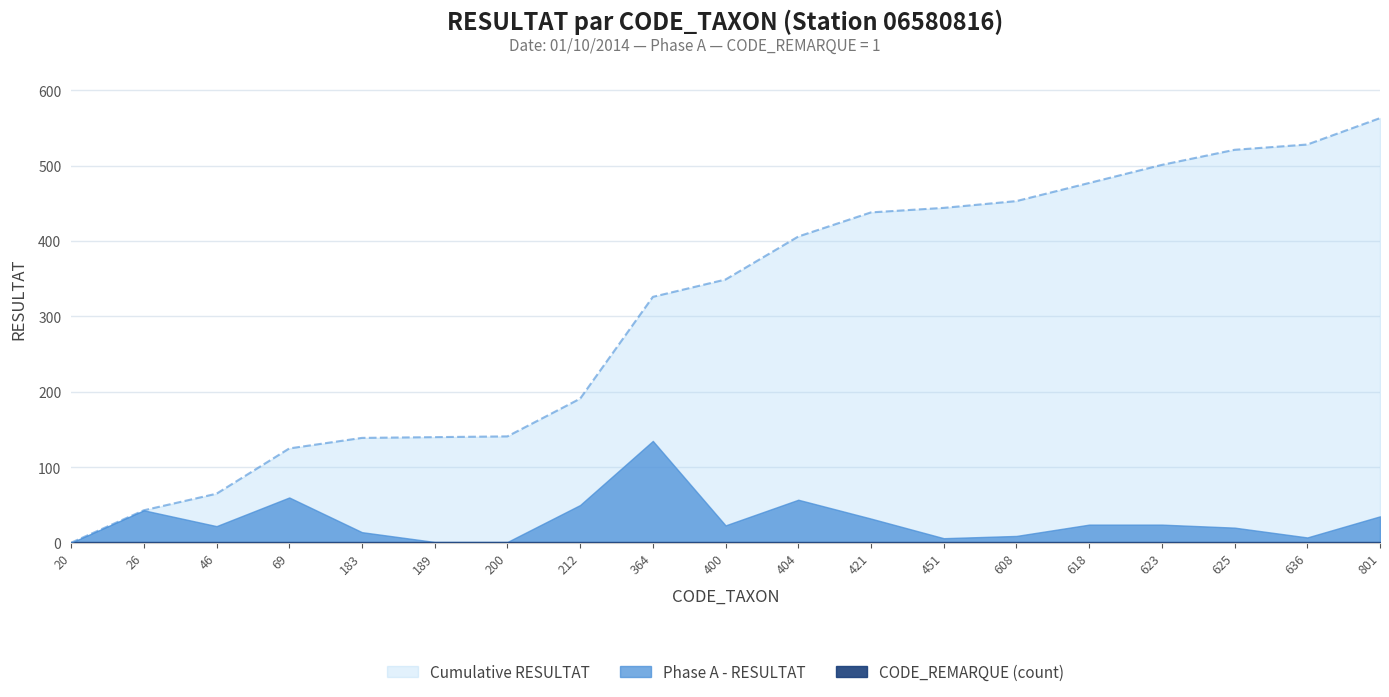

Read the Phase A - Cumulative value at 618, to the nearest 100.

500